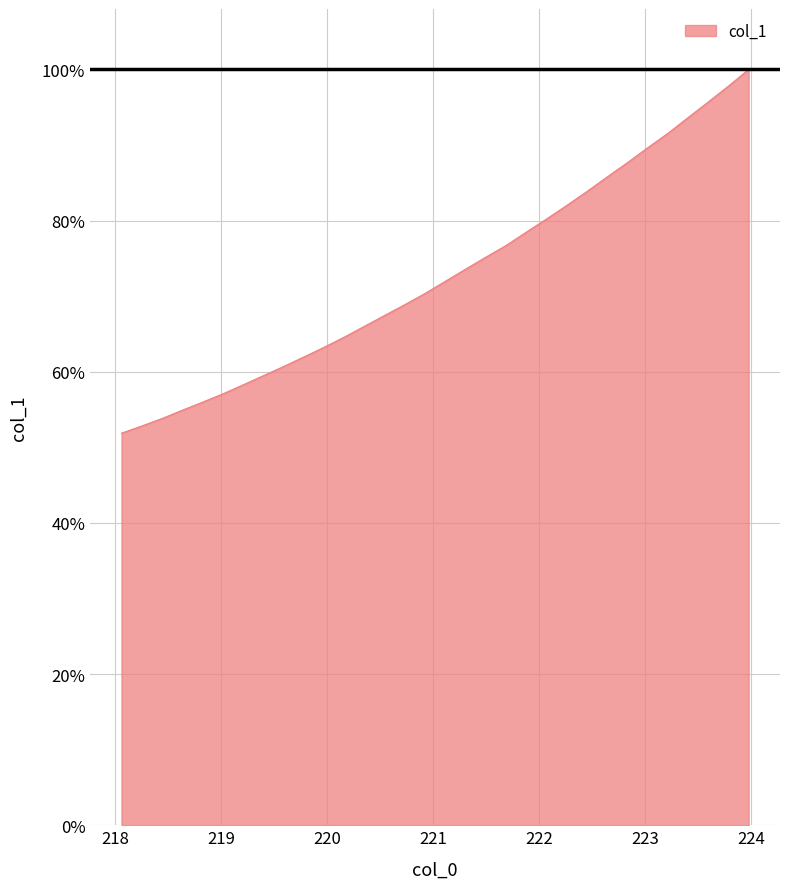

List the labels in order of value, smallest first.

218.0596, 218.2508, 218.442, 218.6332, 218.8244, 219.0156, 219.2067, 219.3979, 219.589, 219.7801, 219.9712, 220.1623, 220.3533, 220.5444, 220.7354, 220.9264, 221.1174, 221.3083, 221.4993, 221.6902, 221.8812, 222.0721, 222.263, 222.4538, 222.6447, 222.8355, 223.0264, 223.2172, 223.408, 223.5987, 223.7895, 223.9802